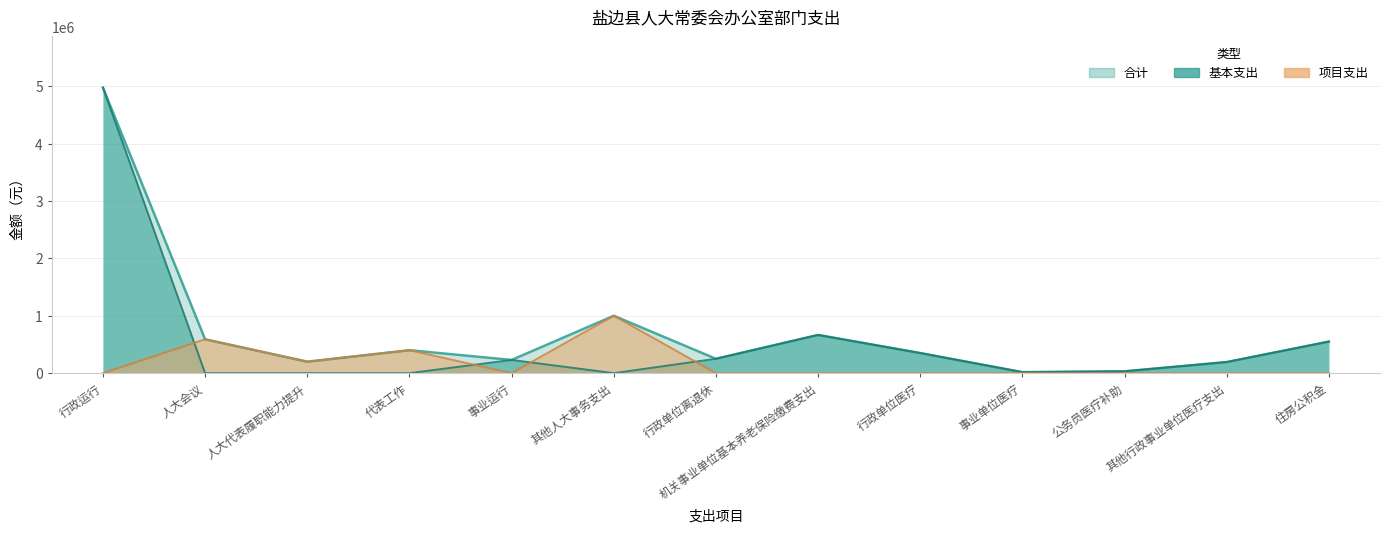

Reading right to left, transcribe all the data shown in this chart.

合计: 住房公积金=550387.6	其他行政事业单位医疗支出=193647.4	公务员医疗补助=32400.0	事业单位医疗=17842.5	行政单位医疗=350308.8	机关事业单位基本养老保险缴费支出=666022.1	行政单位离退休=250620.8	其他人大事务支出=1000000.0	事业运行=230226.2	代表工作=400000.0	人大代表履职能力提升=200000.0	人大会议=590000.0	行政运行=4975004.2
基本支出: 住房公积金=550387.6	其他行政事业单位医疗支出=193647.4	公务员医疗补助=32400.0	事业单位医疗=17842.5	行政单位医疗=350308.8	机关事业单位基本养老保险缴费支出=666022.1	行政单位离退休=250620.8	其他人大事务支出=0.0	事业运行=230226.2	代表工作=0.0	人大代表履职能力提升=0.0	人大会议=0.0	行政运行=4975004.2
项目支出: 住房公积金=0.0	其他行政事业单位医疗支出=0.0	公务员医疗补助=0.0	事业单位医疗=0.0	行政单位医疗=0.0	机关事业单位基本养老保险缴费支出=0.0	行政单位离退休=0.0	其他人大事务支出=1000000.0	事业运行=0.0	代表工作=400000.0	人大代表履职能力提升=200000.0	人大会议=590000.0	行政运行=0.0